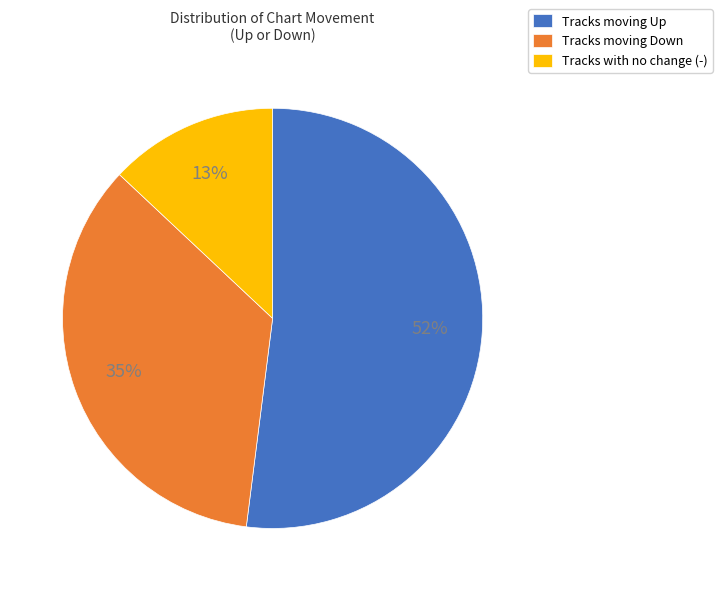

Does any single category account for the majority?

Yes